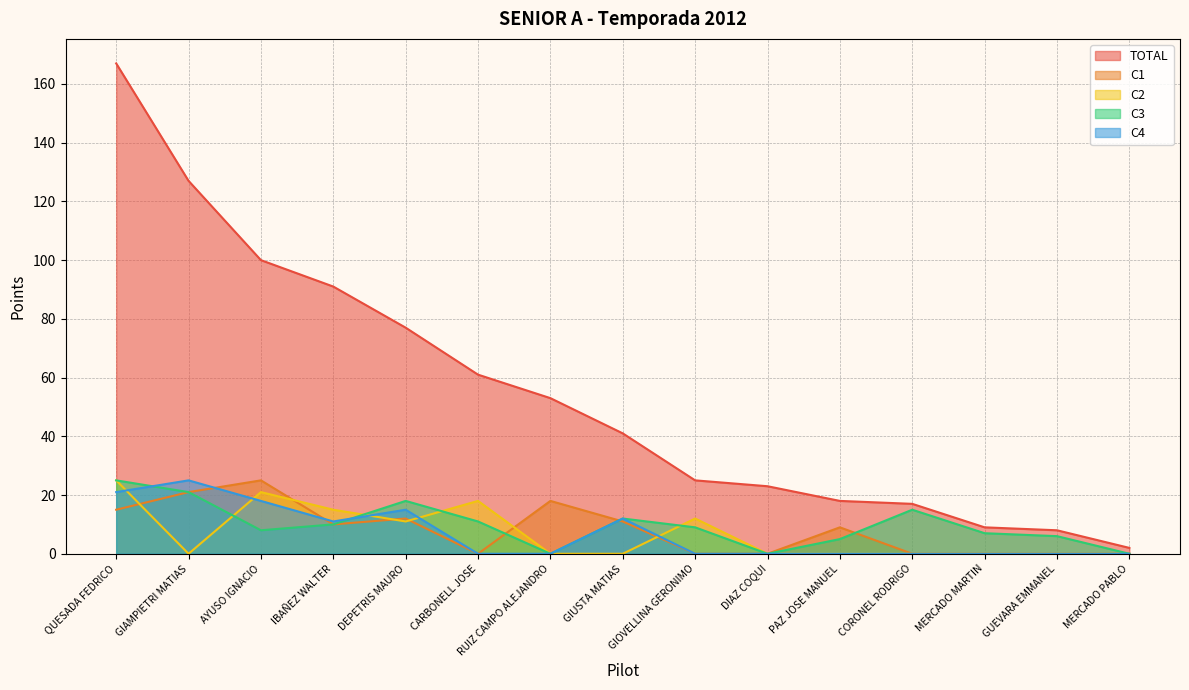

What is the sum of the C1 values at RUIZ CAMPO ALEJANDRO and QUESADA FEDRICO?

33